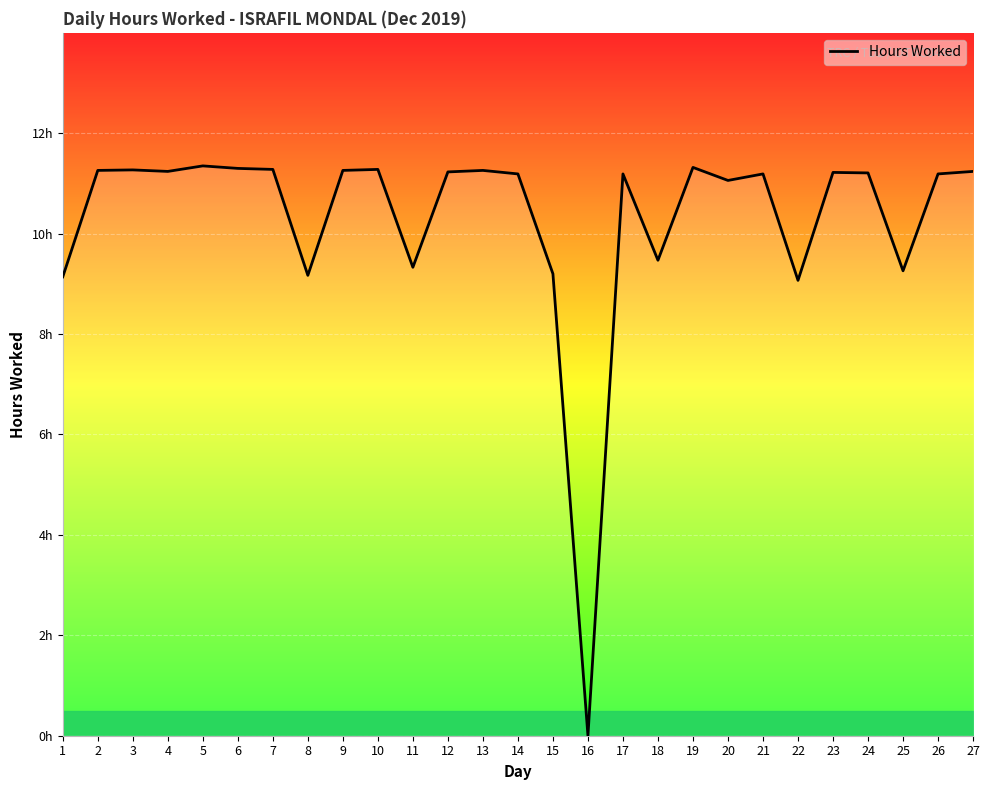

How many lines are shown in the chart?

1